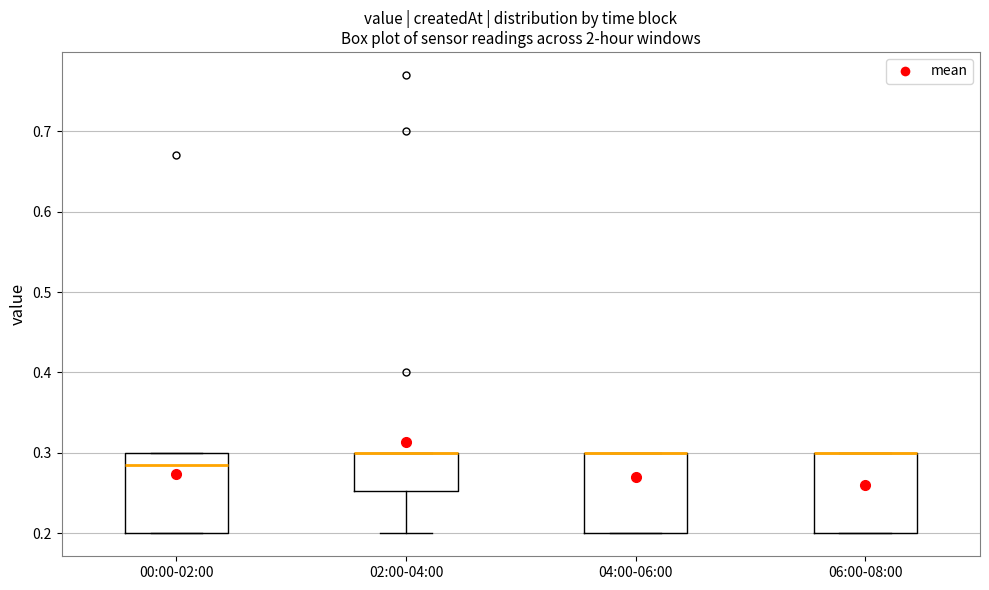

Where is the upper edge of the box for 02:00-04:00 on the y-axis? The values are not printed on the chart, so give them approximately, as read against the axis.

0.30